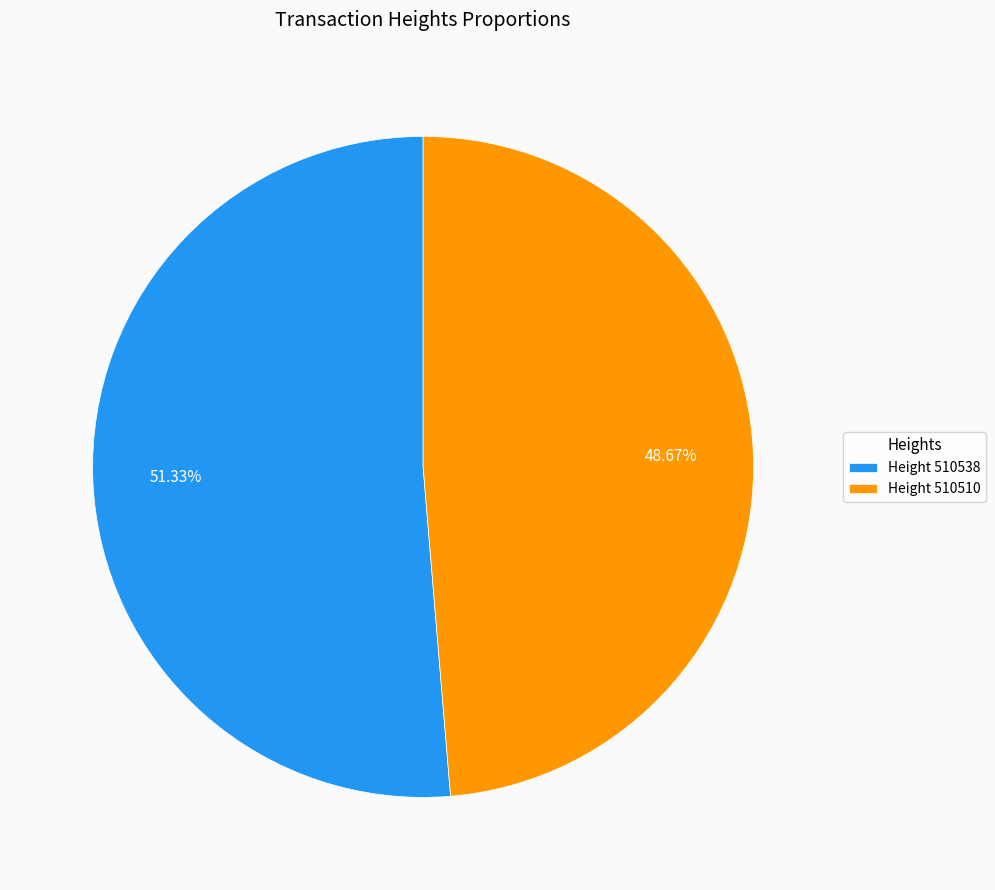

What is the smallest slice in the pie chart?

Height 510510